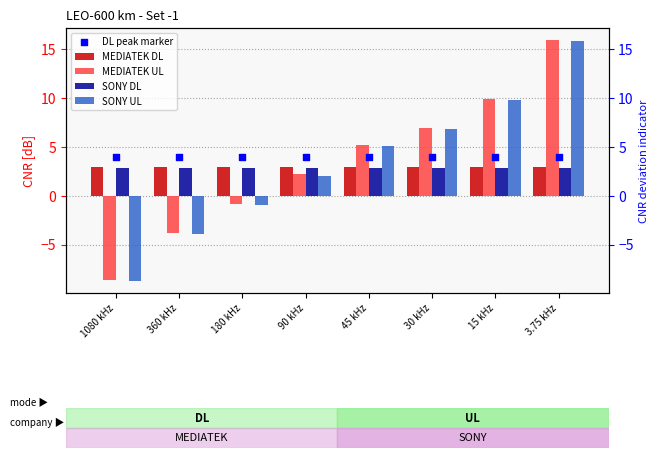

Is the value of MEDIATEK DL at 15 kHz greater than the value of SONY UL at 45 kHz?

No